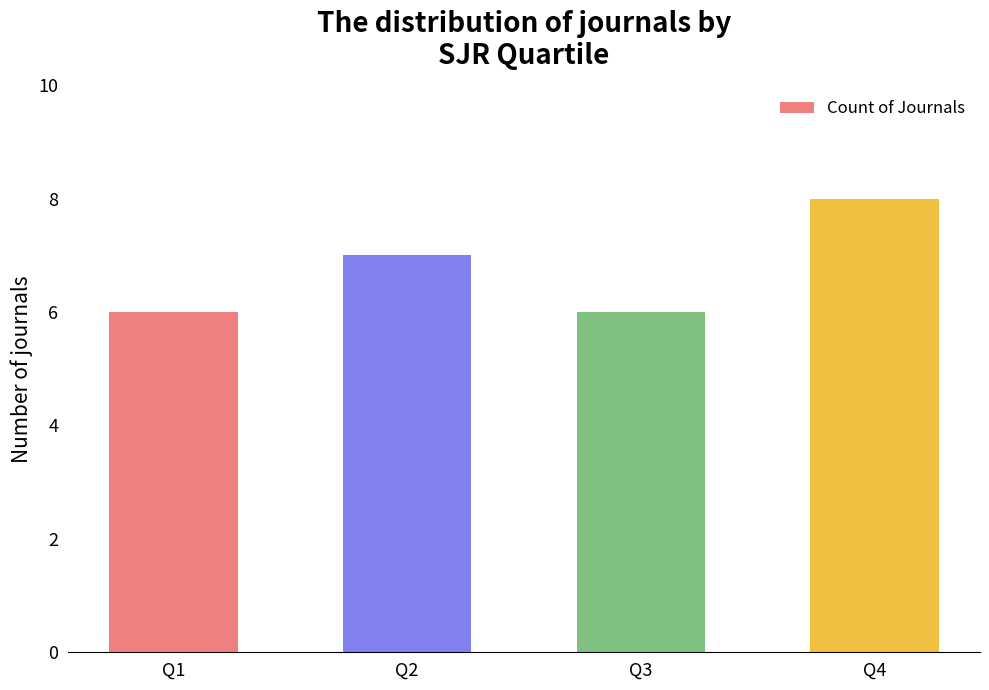

Are the bars grouped side by side (vs. stacked)?

No